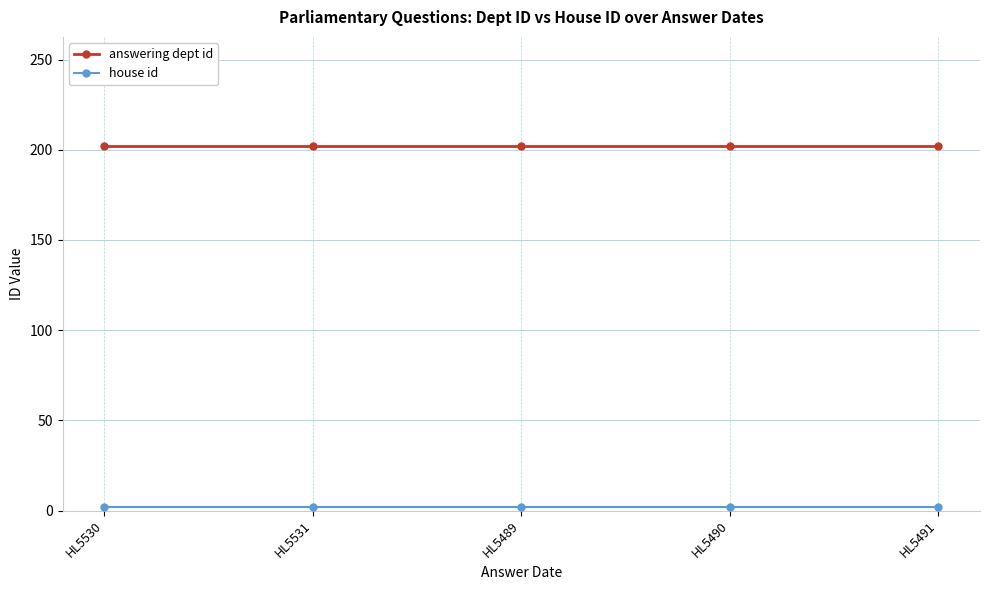

What is the average value of the answering dept id series?

202